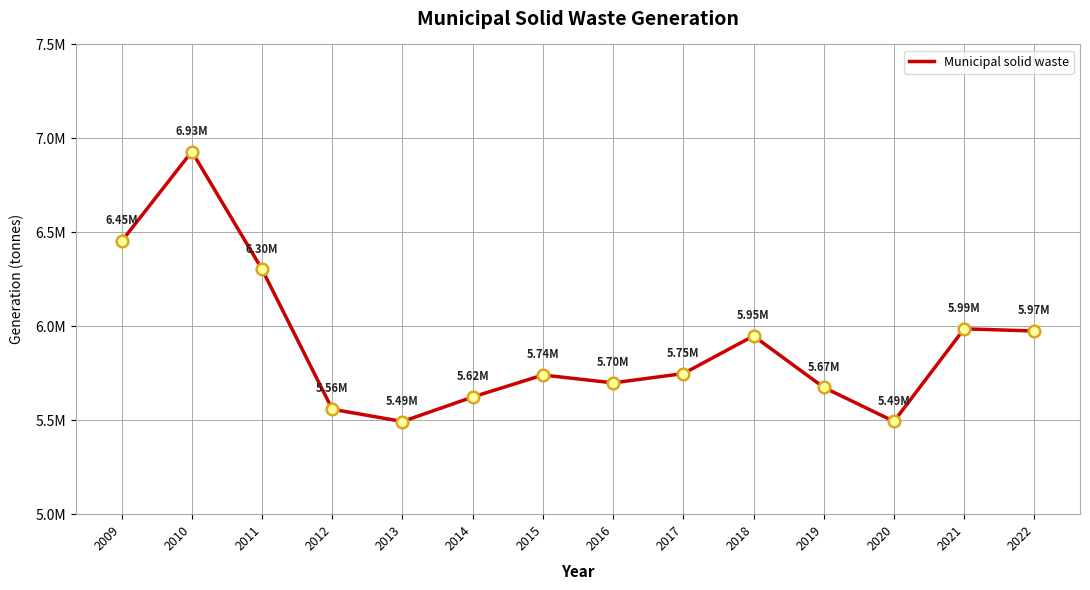

Which has a higher value, 2016 or 2015?

2015